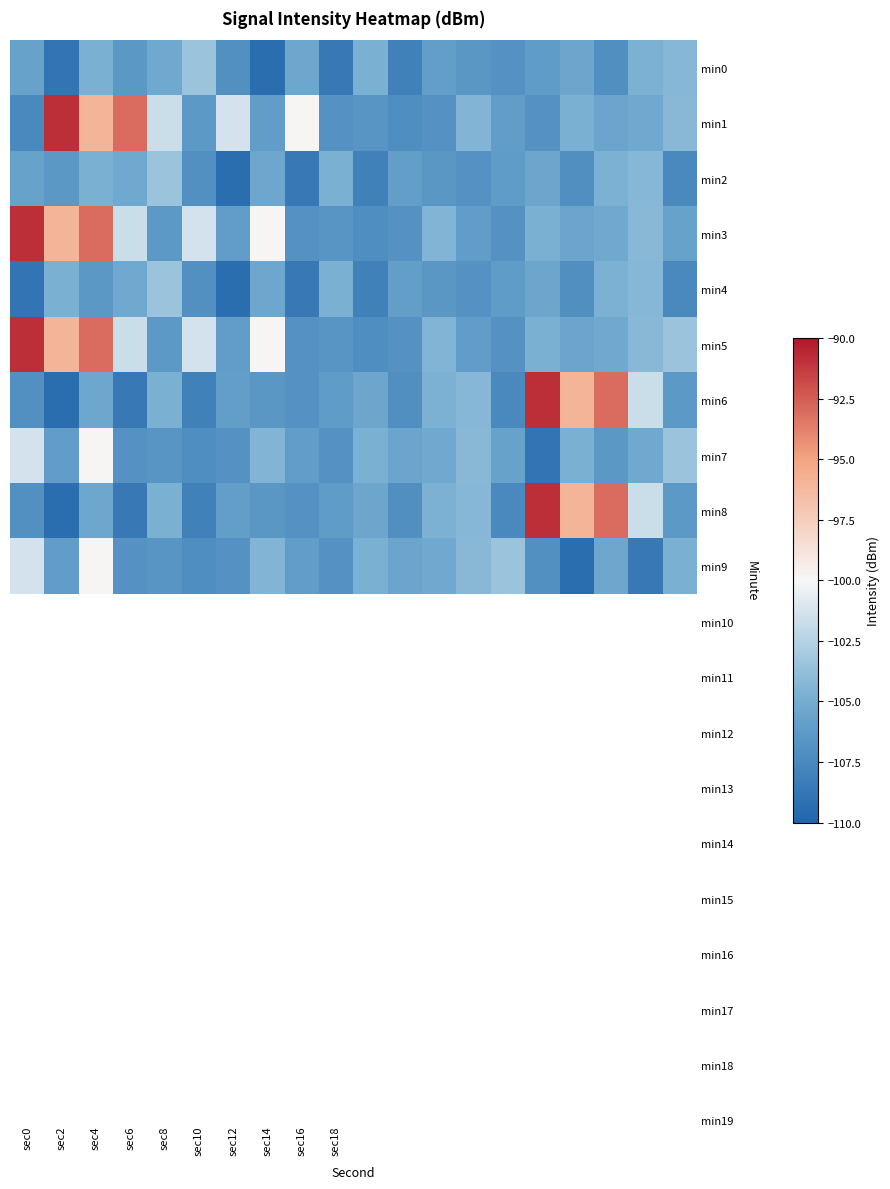

Reading left to right, transcribe all the data shown in this chart.

min0: -105.7	-108.9	-104.7	-106.4	-105.2	-103.5	-107.0	-109.3	-105.4	-108.6	-104.8	-108.0	-106.0	-106.5	-106.8	-106.1	-105.4	-107.1	-104.7	-104.2
min1: -107.5	-90.8	-96.0	-93.0	-101.7	-106.4	-101.4	-106.1	-99.9	-106.8	-106.6	-107.2	-106.8	-104.4	-106.1	-106.8	-104.7	-105.5	-105.2	-104.2
min2: -105.7	-106.4	-104.7	-105.2	-103.5	-107.0	-109.3	-105.4	-108.6	-104.8	-108.0	-106.0	-106.5	-106.8	-106.1	-105.4	-107.1	-104.7	-104.2	-107.5
min3: -90.8	-96.0	-93.0	-101.7	-106.4	-101.4	-106.1	-99.9	-106.8	-106.6	-107.2	-106.8	-104.4	-106.1	-106.8	-104.7	-105.5	-105.2	-104.2	-105.7
min4: -108.9	-104.7	-106.4	-105.2	-103.5	-107.0	-109.3	-105.4	-108.6	-104.8	-108.0	-106.0	-106.5	-106.8	-106.1	-105.4	-107.1	-104.7	-104.2	-107.5
min5: -90.8	-96.0	-93.0	-101.7	-106.4	-101.4	-106.1	-99.9	-106.8	-106.6	-107.2	-106.8	-104.4	-106.1	-106.8	-104.7	-105.5	-105.2	-104.2	-103.5
min6: -107.0	-109.3	-105.4	-108.6	-104.8	-108.0	-106.0	-106.5	-106.8	-106.1	-105.4	-107.1	-104.7	-104.2	-107.5	-90.8	-96.0	-93.0	-101.7	-106.4
min7: -101.4	-106.1	-99.9	-106.8	-106.6	-107.2	-106.8	-104.4	-106.1	-106.8	-104.7	-105.5	-105.2	-104.2	-105.7	-108.9	-104.7	-106.4	-105.2	-103.5
min8: -107.0	-109.3	-105.4	-108.6	-104.8	-108.0	-106.0	-106.5	-106.8	-106.1	-105.4	-107.1	-104.7	-104.2	-107.5	-90.8	-96.0	-93.0	-101.7	-106.4
min9: -101.4	-106.1	-99.9	-106.8	-106.6	-107.2	-106.8	-104.4	-106.1	-106.8	-104.7	-105.5	-105.2	-104.2	-103.5	-107.0	-109.3	-105.4	-108.6	-104.8